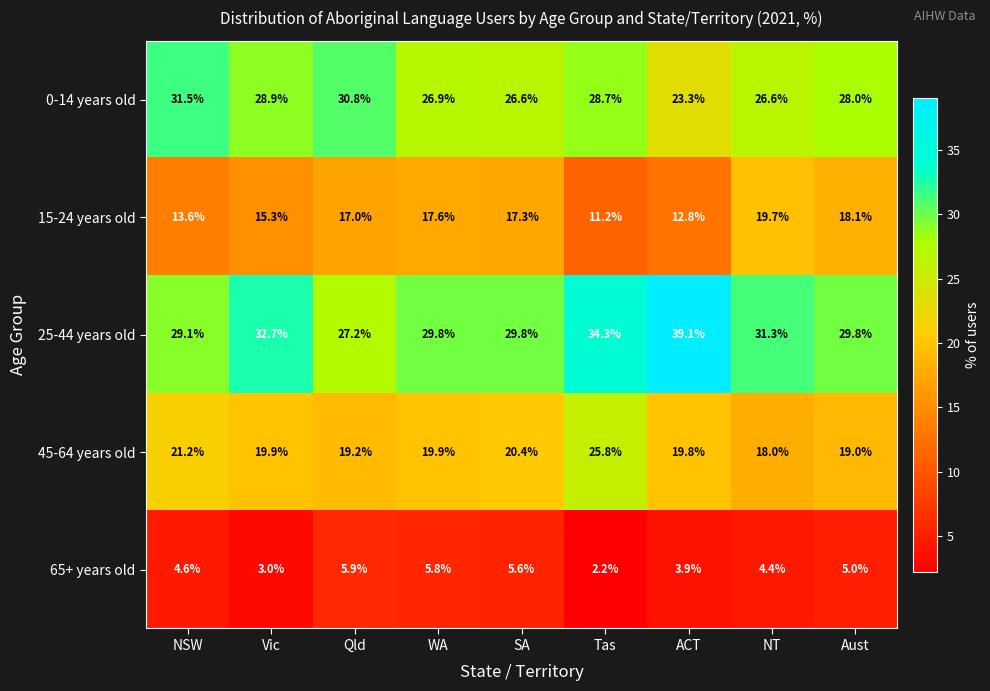

Which series changed the most between NSW and SA?

0-14 years old